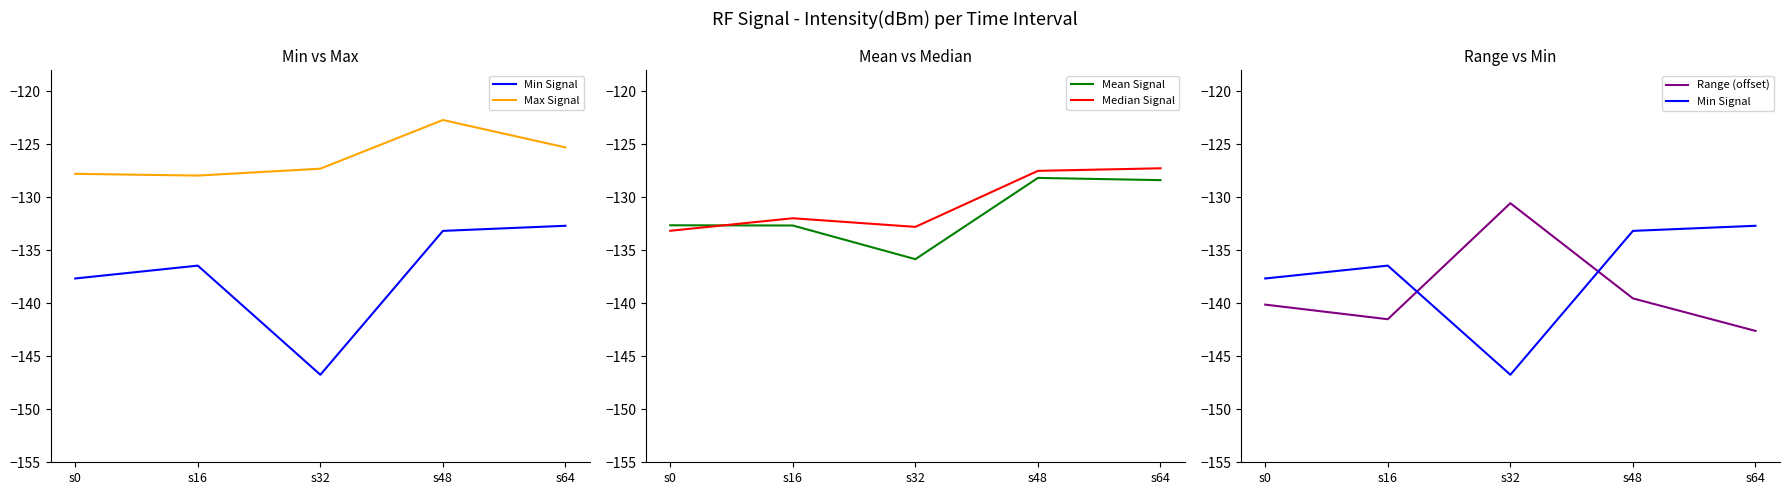

Which series has the widest spread of values?

Min Signal